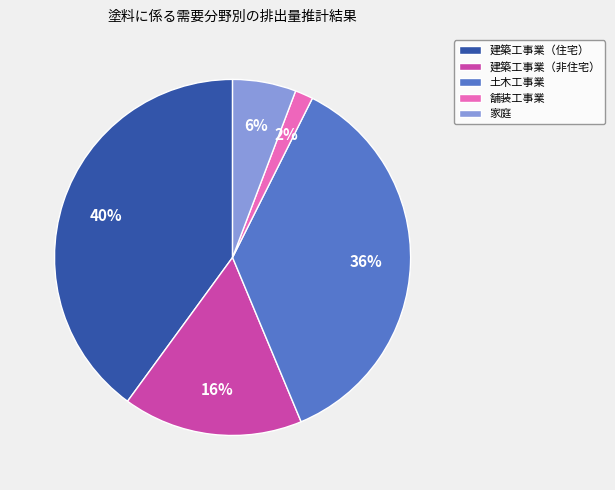

Between 家庭 and 土木工事業, which is larger?

土木工事業